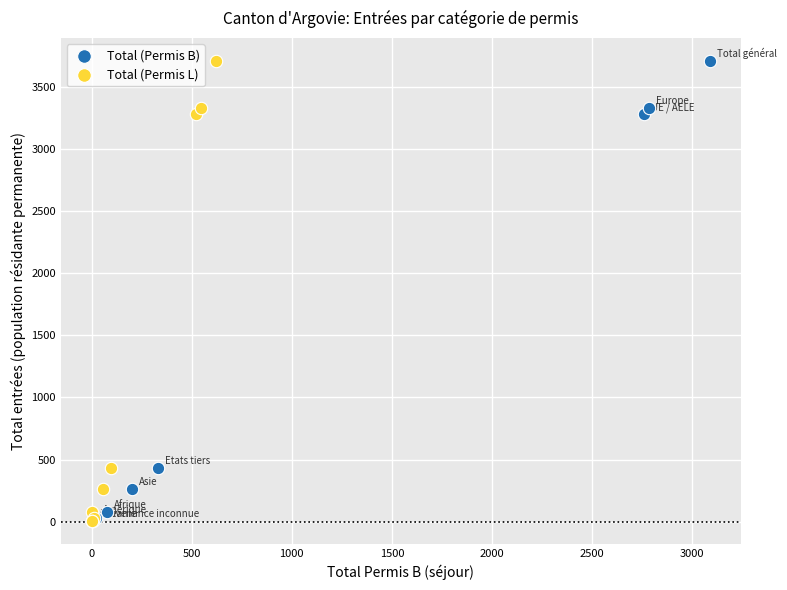

What are all the series names shown in the legend?

Total (Permis B), Total (Permis L)